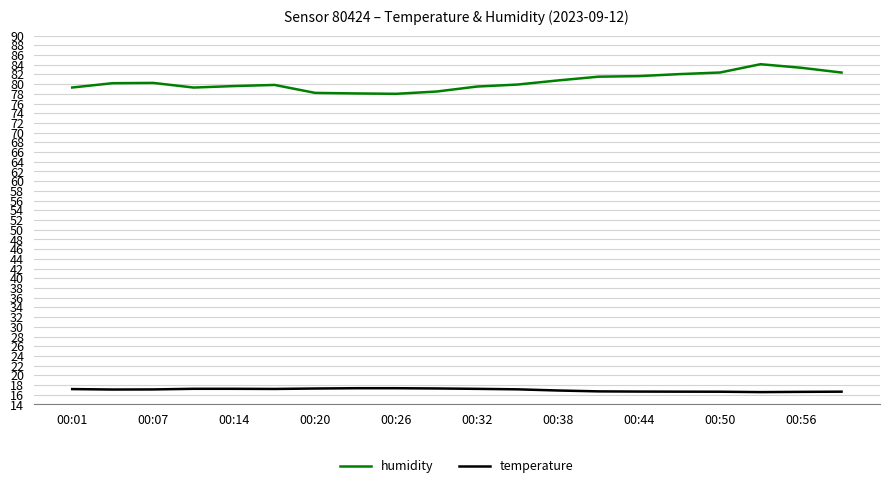

What is the lowest value of the temperature series?

16.6